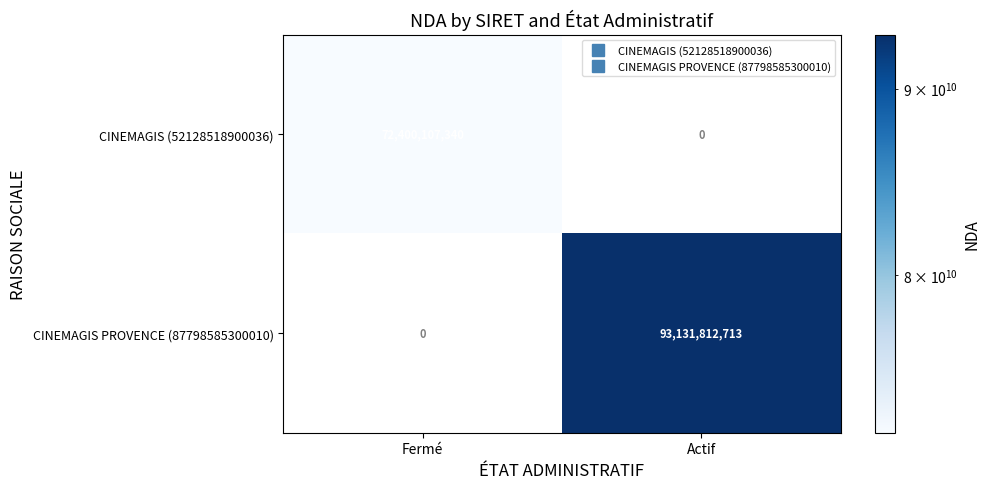

How many data points does each series have?

2